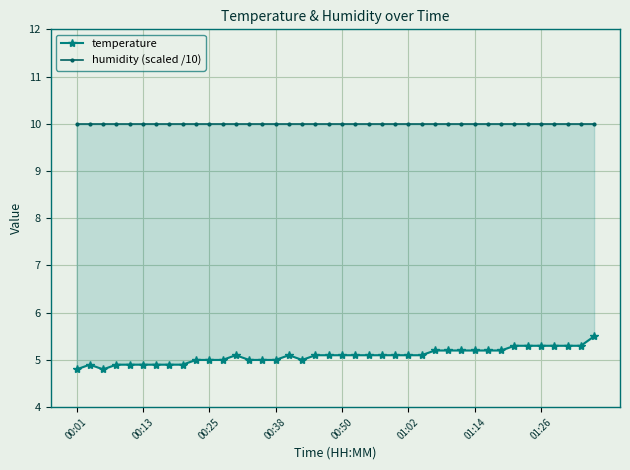

Is this an area chart (filled region under the line)?

No